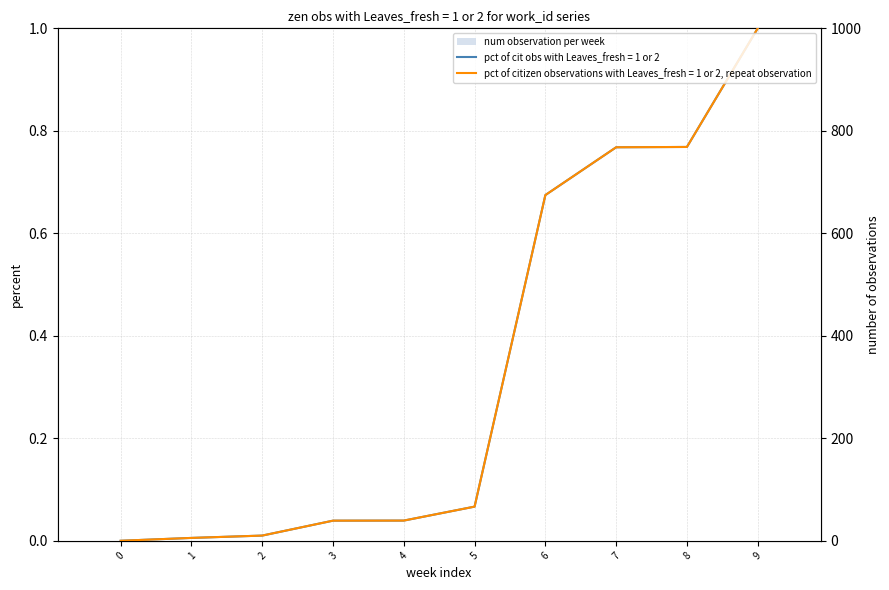

How many positive values are there?

8